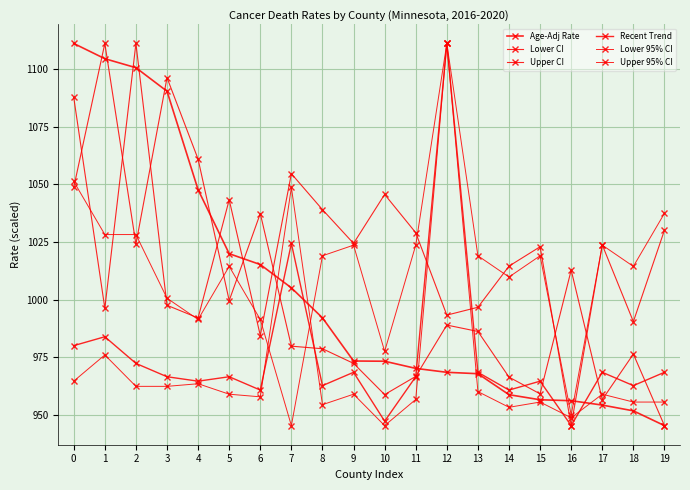

Which category has the highest value in the Recent Trend series?

12